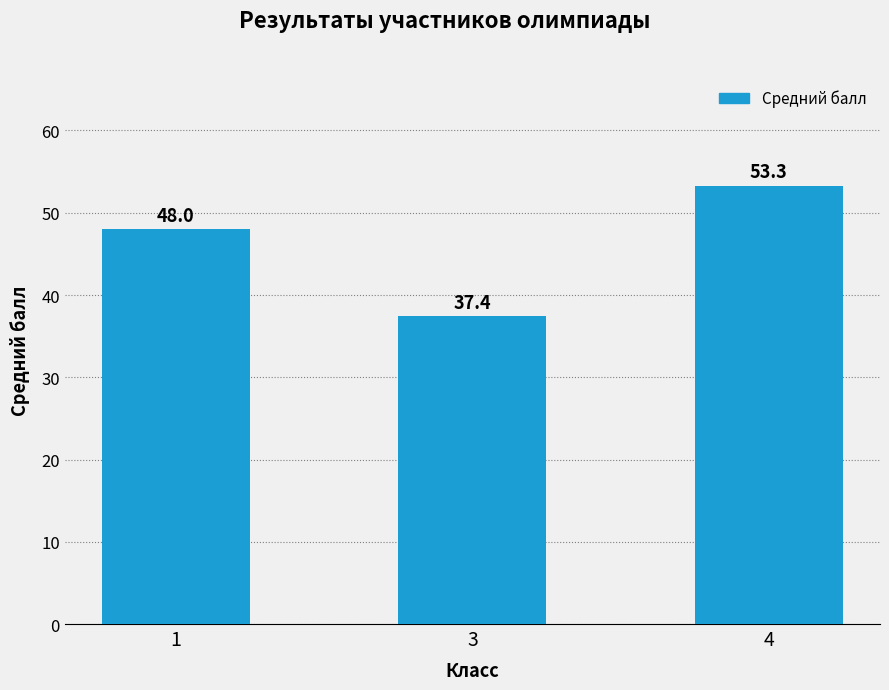

What is the difference between the values at 1 and 4?

5.3